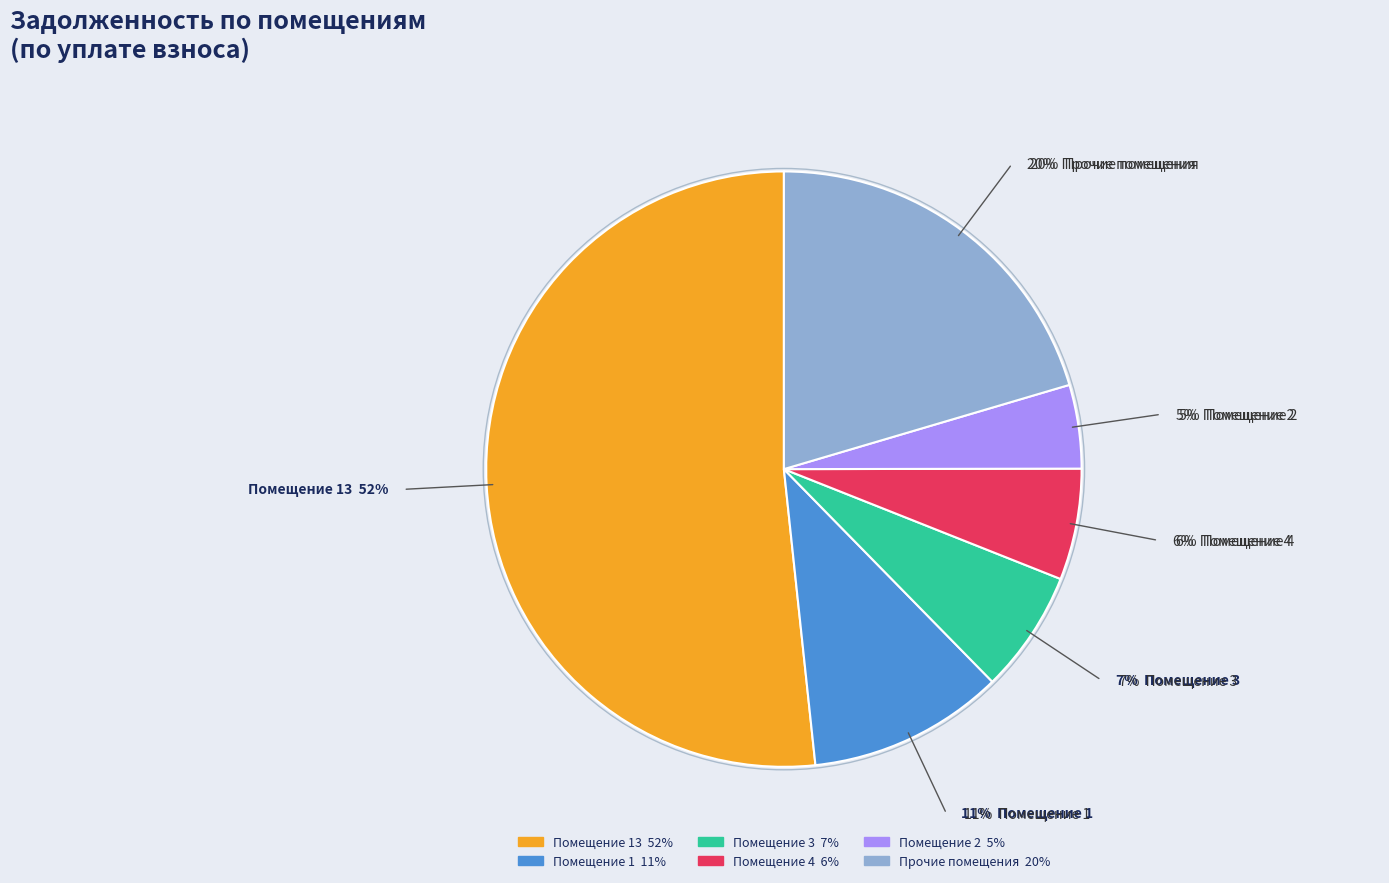

Is 13 the majority of the pie?

Yes